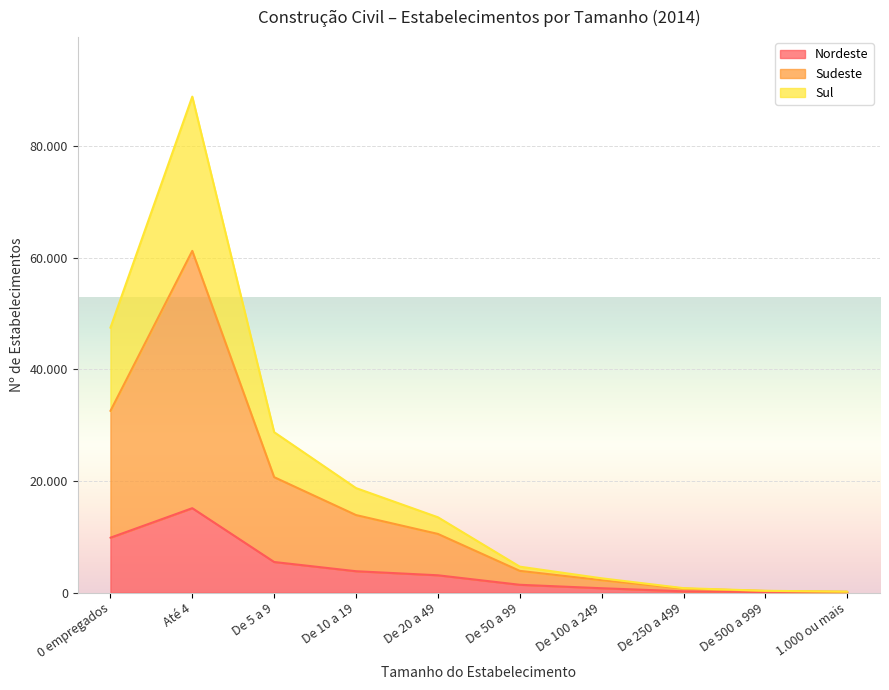

Count the number of data series in this chart.

3